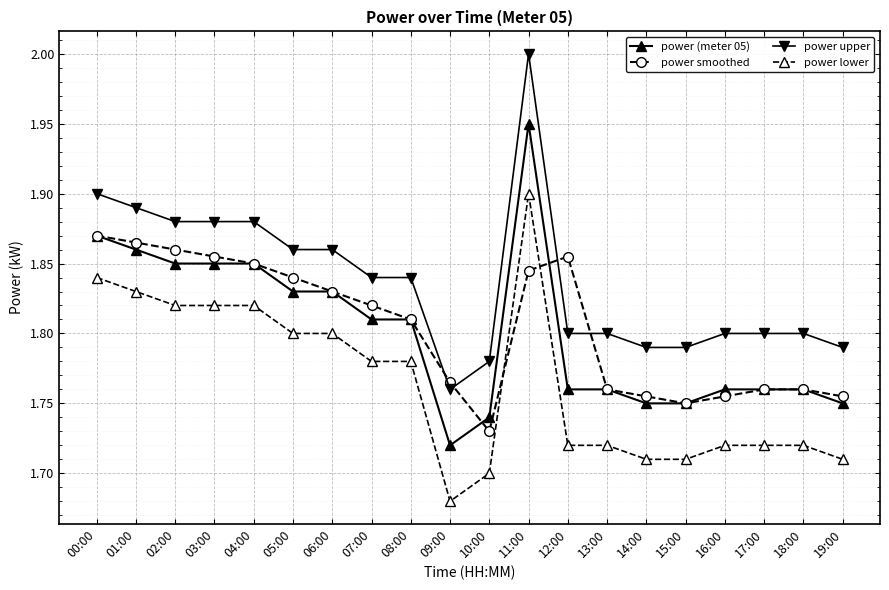

At which label does power (meter 05) reach its peak?

11:00